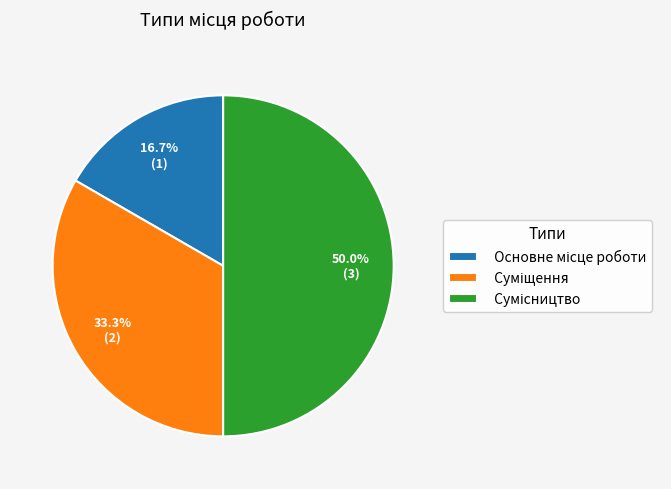

Combined, what portion of the pie is Основне місце роботи and Сумісництво?

66.7%